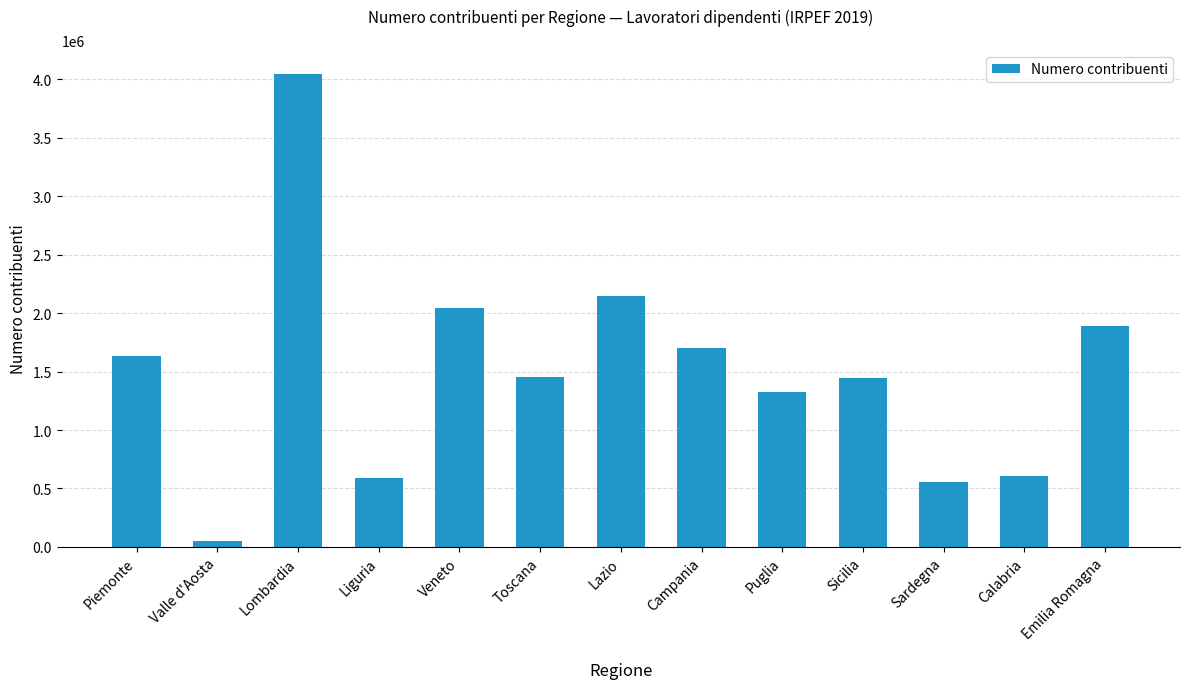

What position from the right is Emilia Romagna?

1